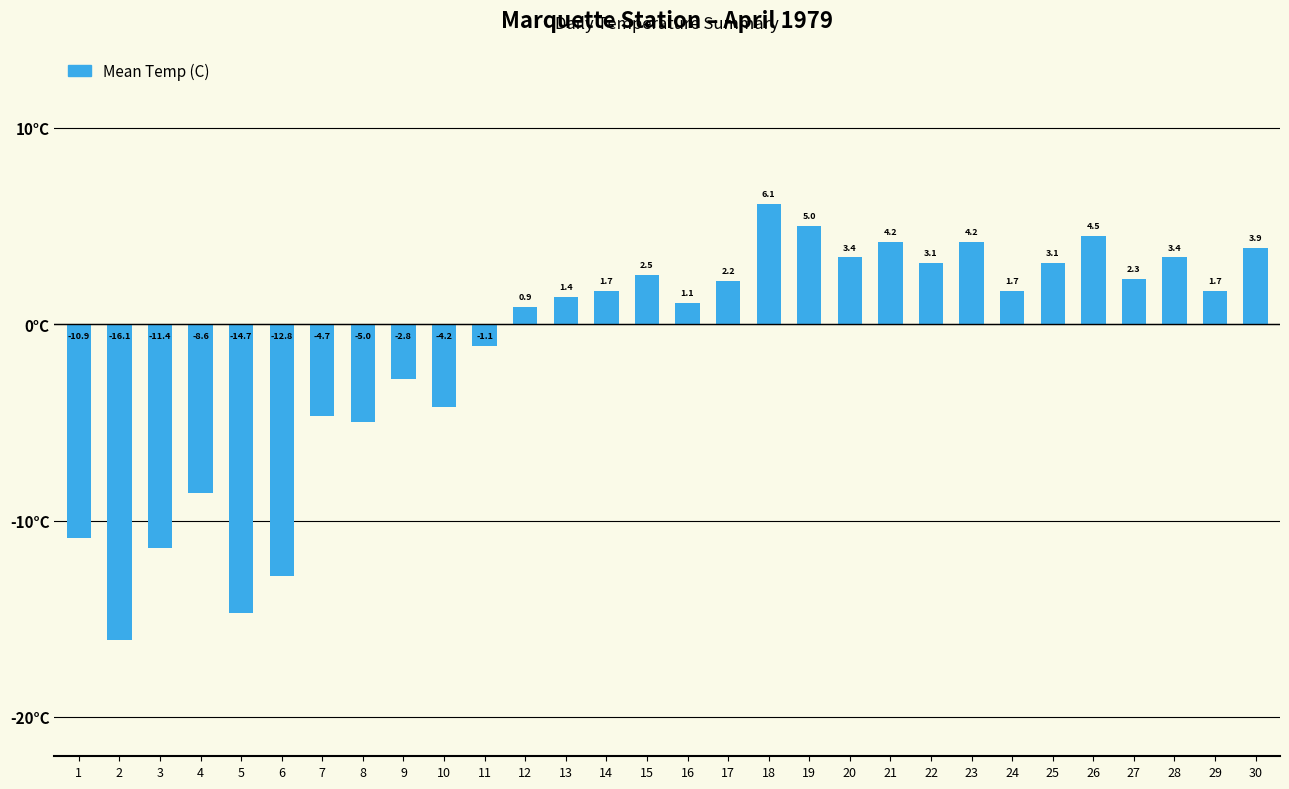

What is the change in value from 3 to 21?

+15.6